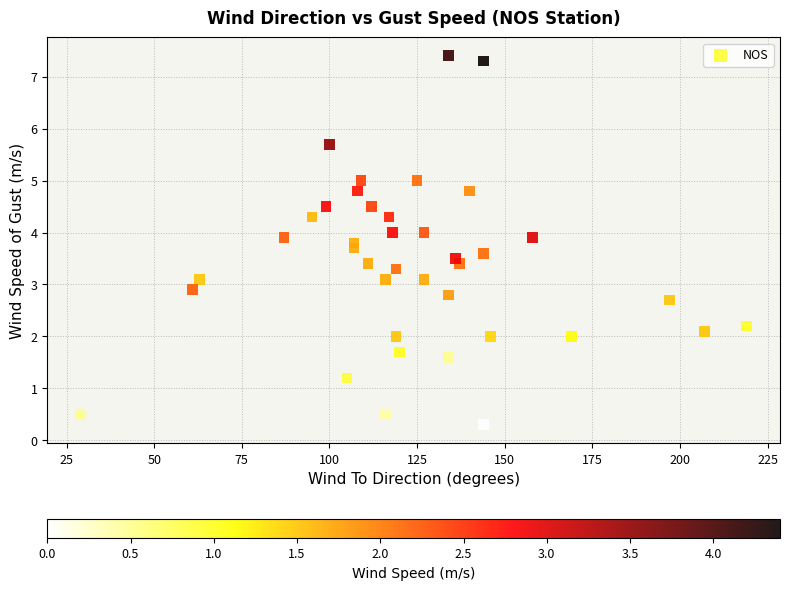

What is the range of X values (max minus min)?

190.0